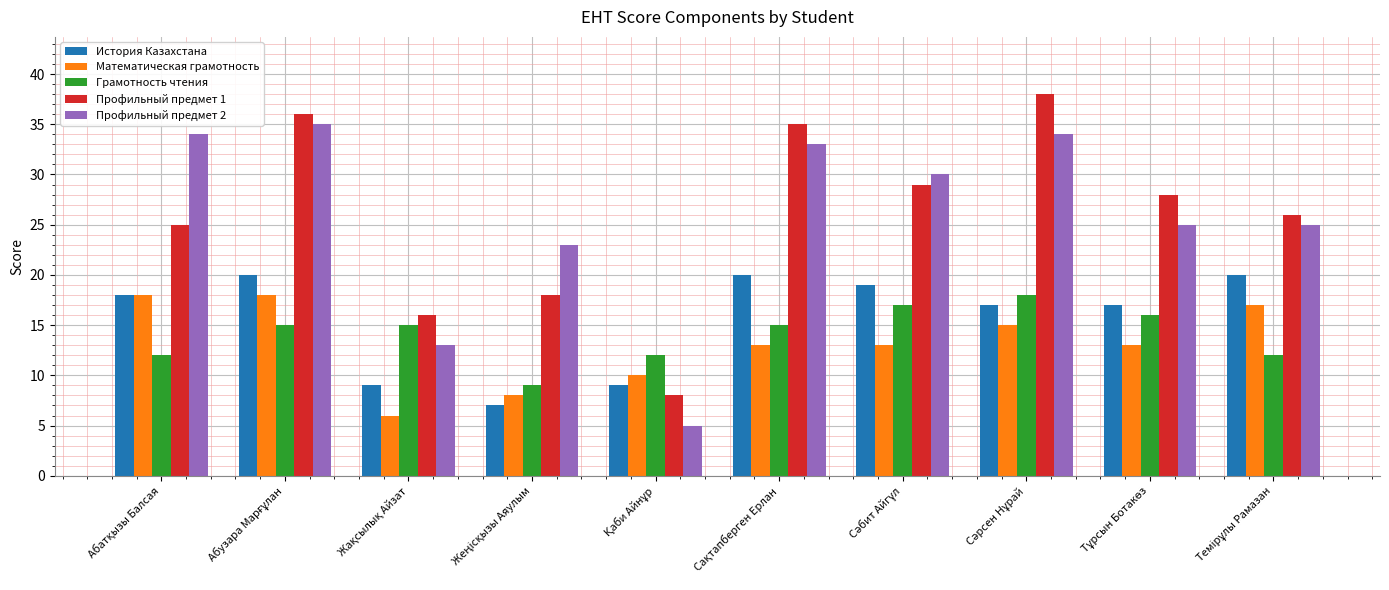

Count the Грамотность чтения values in the range 12 to 16.

7